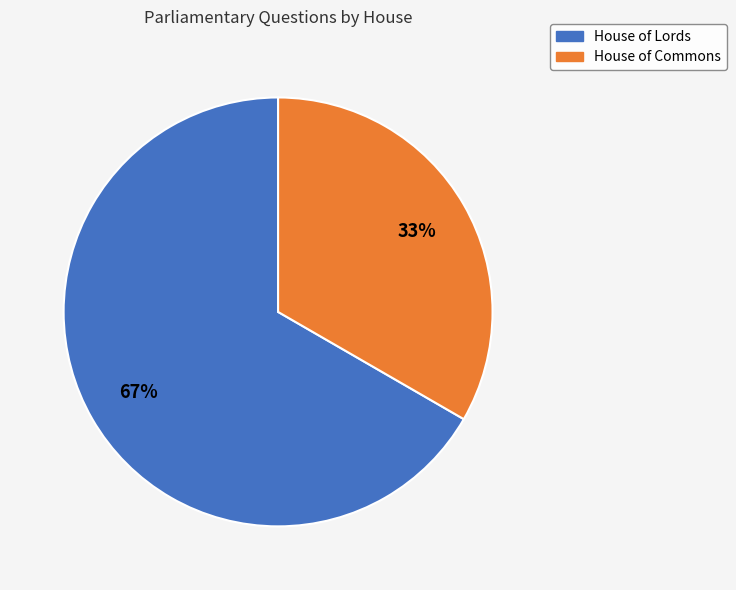

Rank the categories by value from highest to lowest.

House of Lords, House of Commons